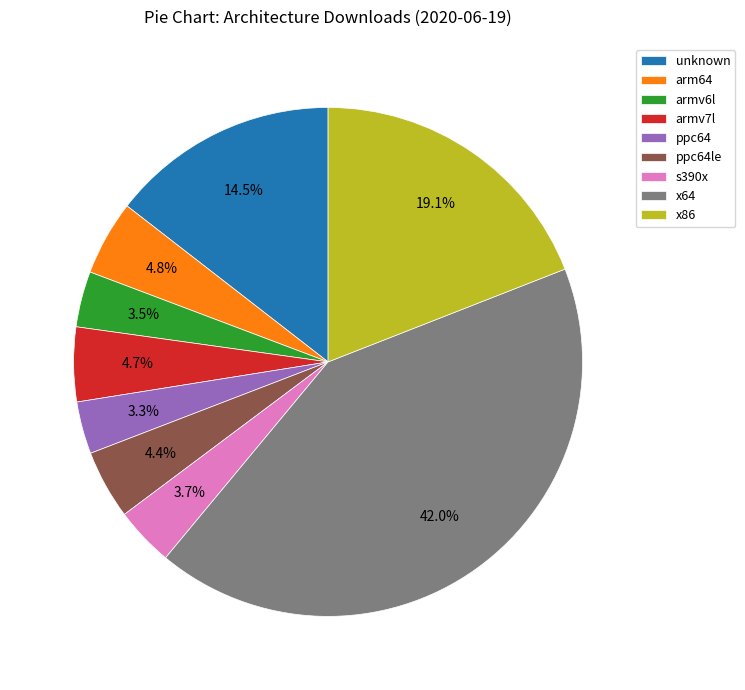

What percentage is the x86 slice, to the nearest percent?

19%